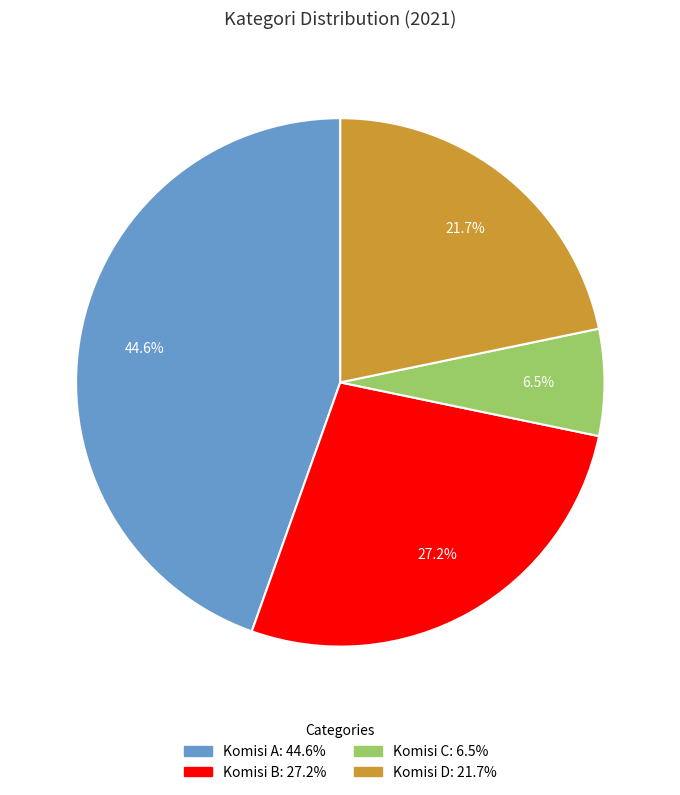

To the nearest percent, what is the difference between the largest and smallest slice percentages?

38%